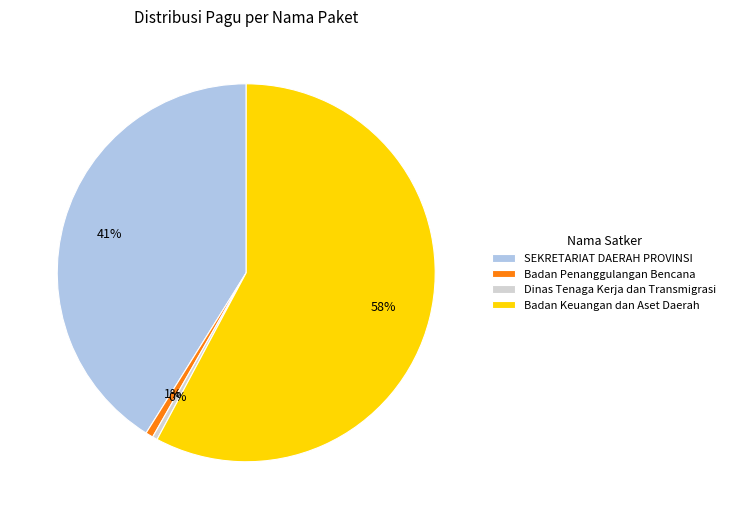

Count the number of slices in the pie.

4